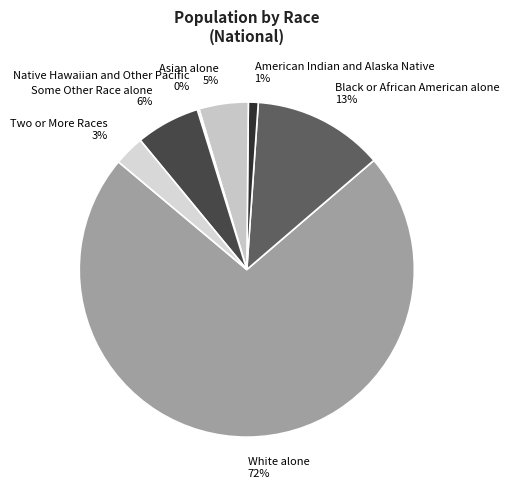

True or false: Two or More Races accounts for 3% of the total.

True